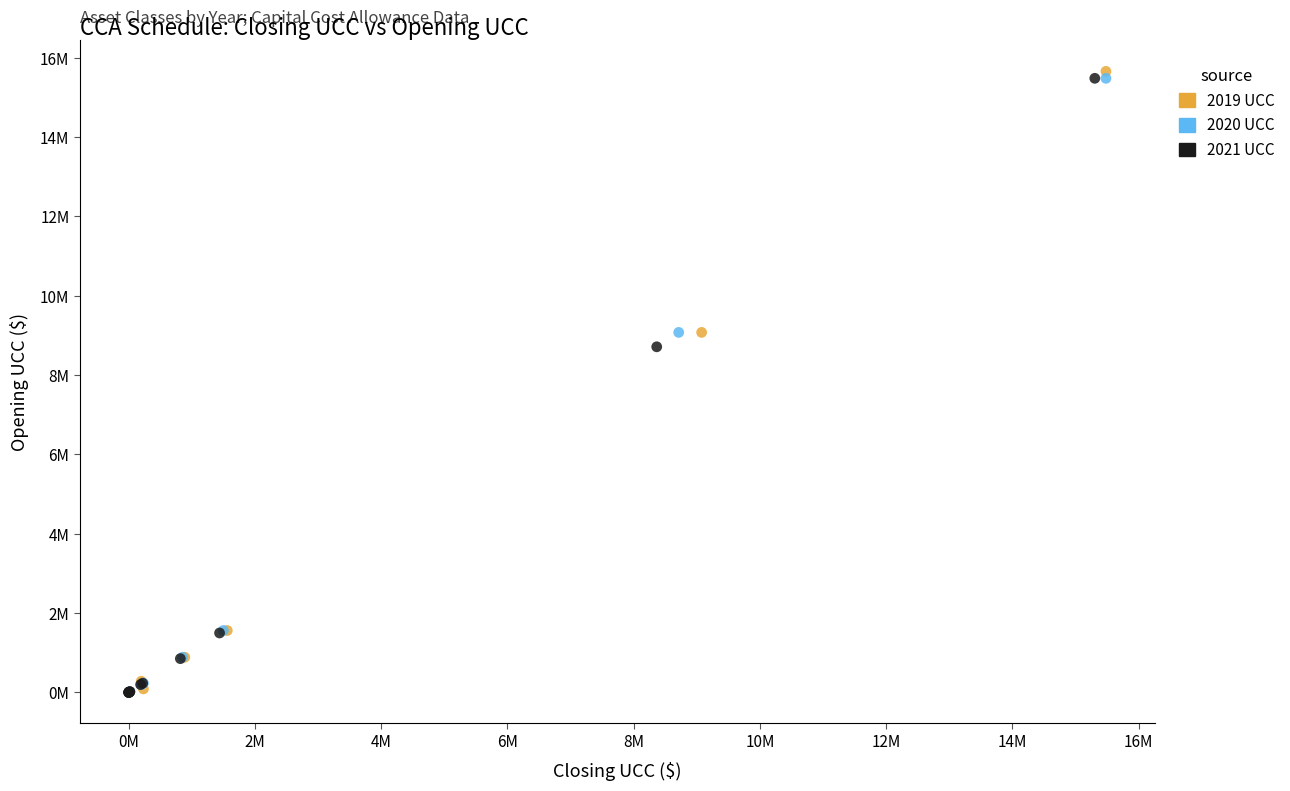

What are all the series names shown in the legend?

2019 UCC, 2020 UCC, 2021 UCC